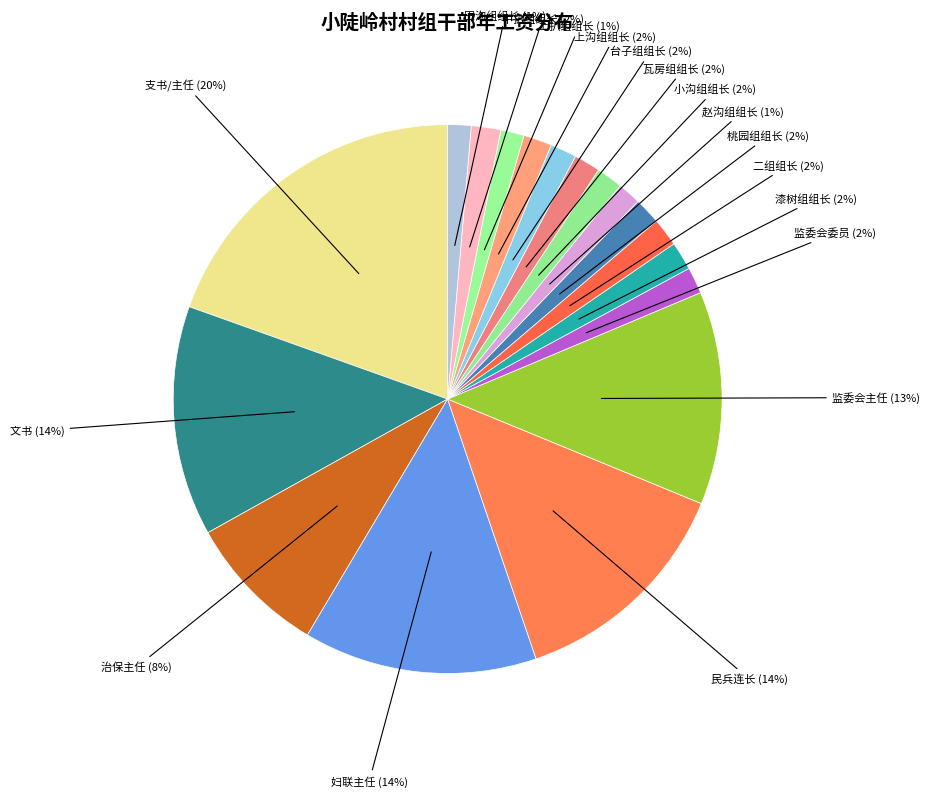

How many segments does this pie chart have?

18